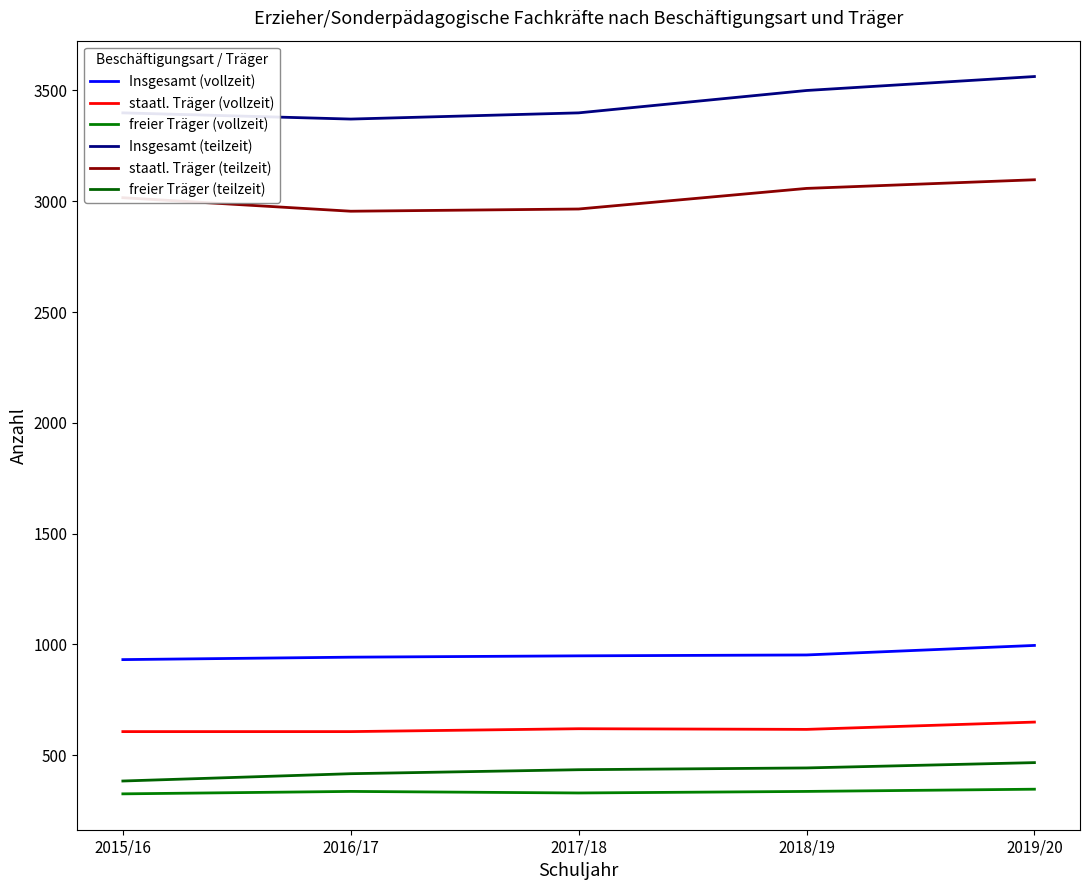

At 2018/19, list the series in order from largest to smallest.

Insgesamt (teilzeit), staatl. Träger (teilzeit), Insgesamt (vollzeit), staatl. Träger (vollzeit), freier Träger (teilzeit), freier Träger (vollzeit)